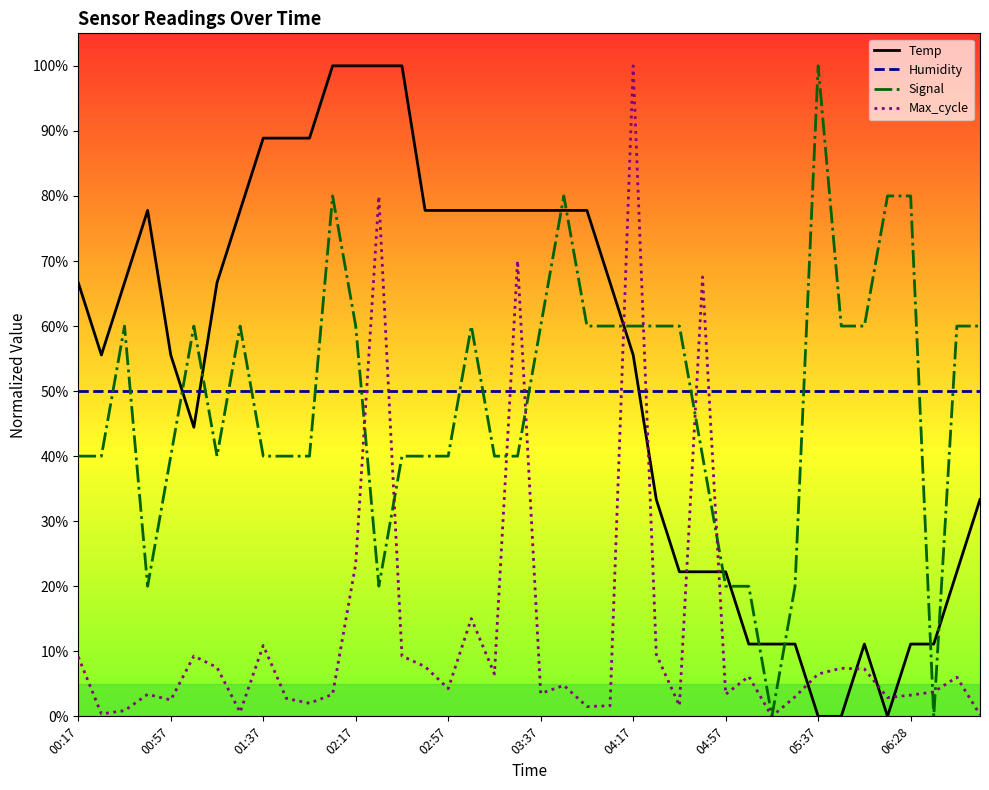

What is the maximum value shown in the chart?

100.0